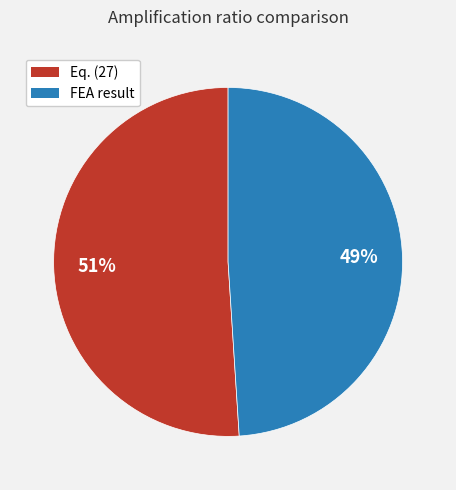

How many slices are in this pie chart?

2